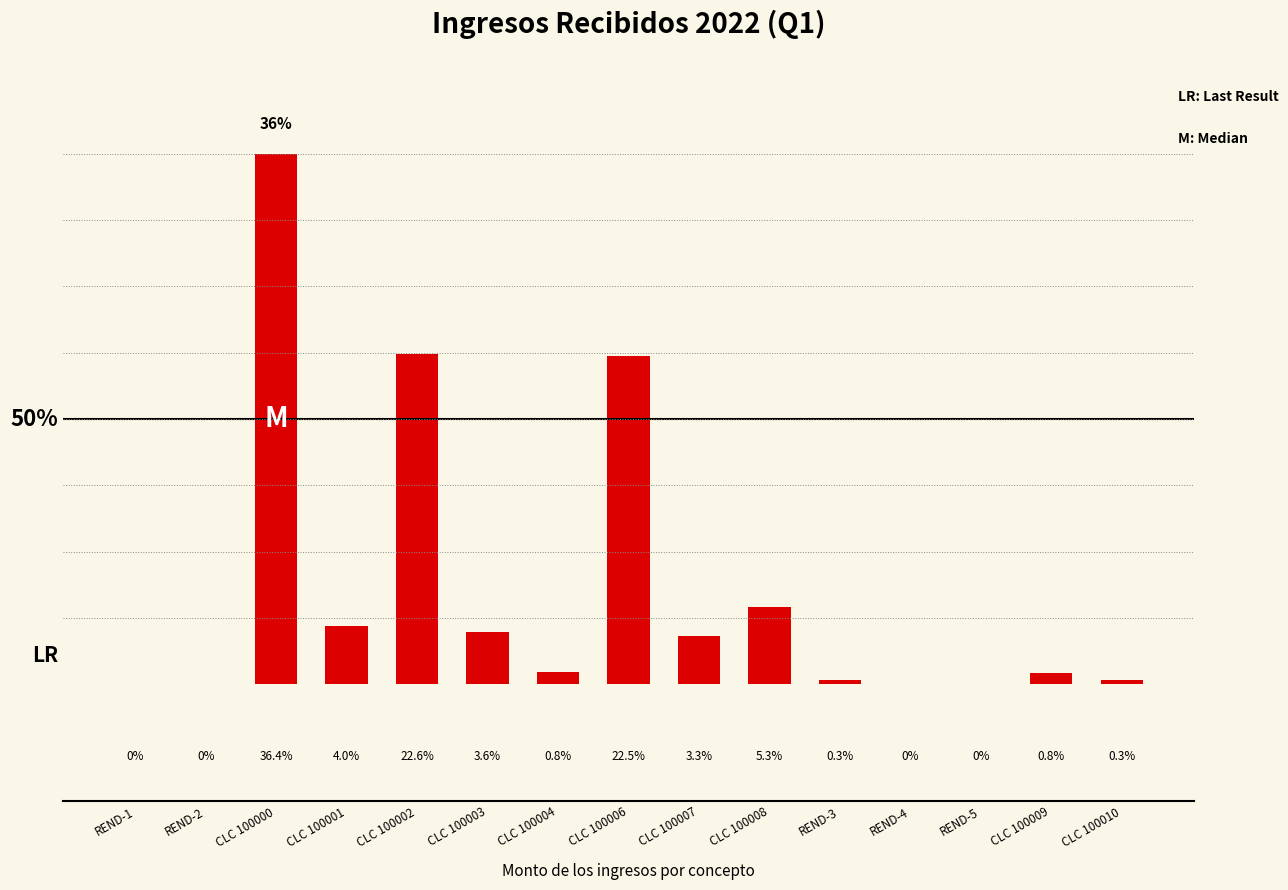

Where is the data nearest to the value 18?

CLC 100006